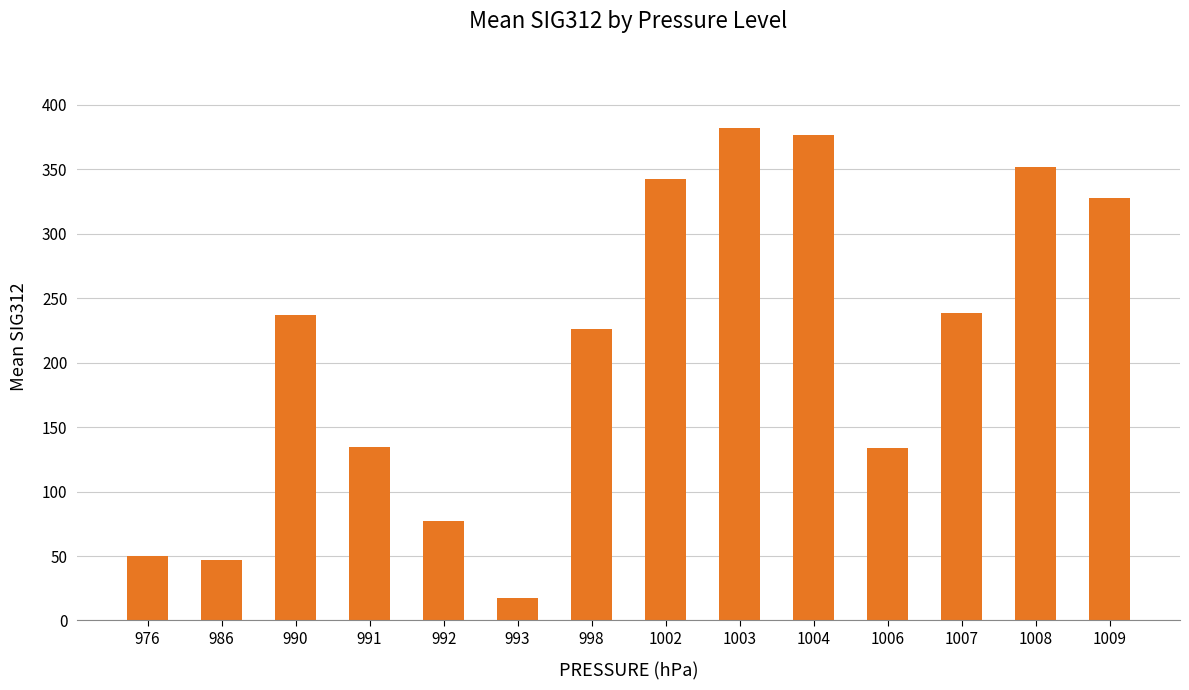

Which category has the highest value across all series?

1003